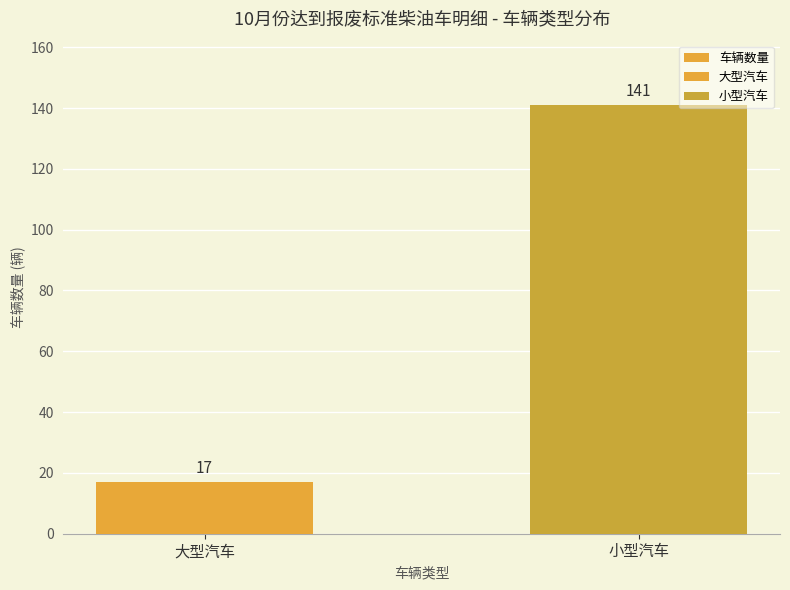

List the labels in order of value, smallest first.

大型汽车, 小型汽车